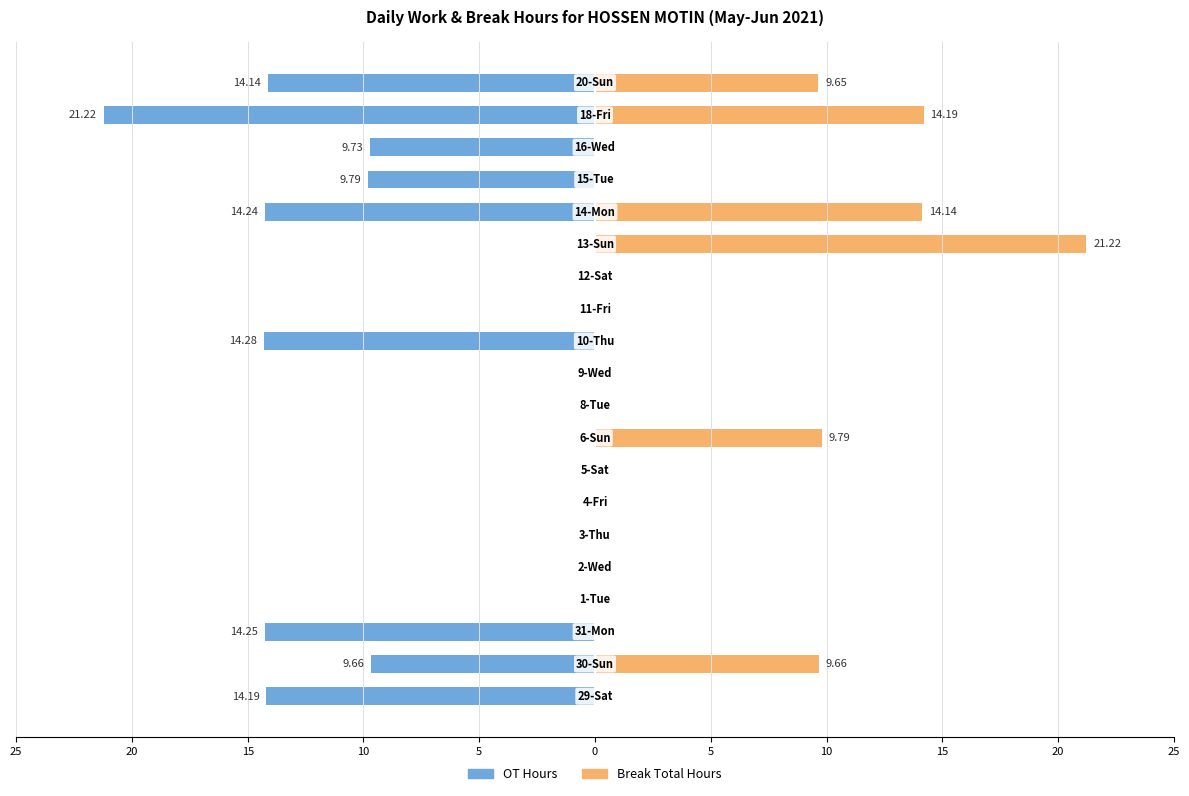

How many data points in OT Hours are less than 0?

9